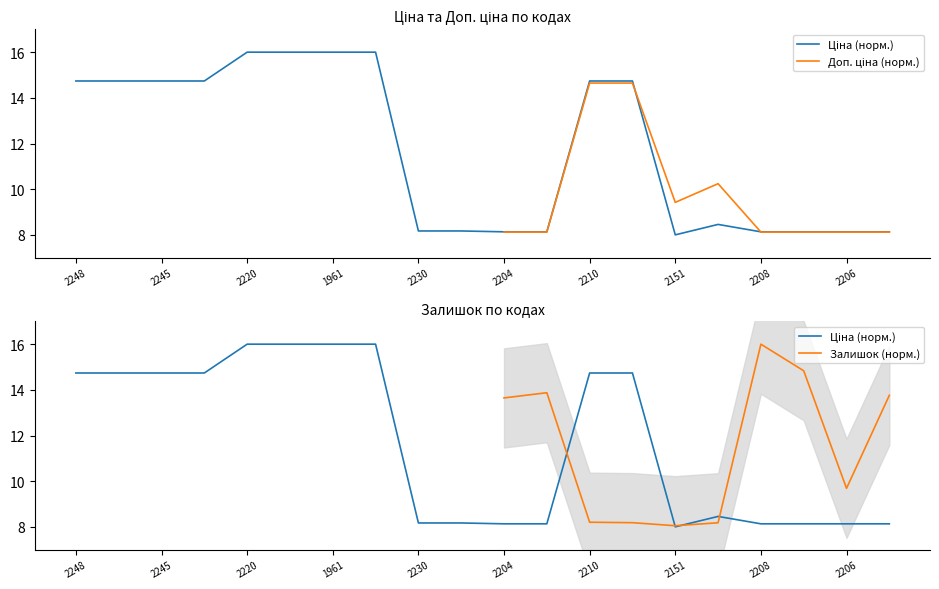

What is the label of the 1st point from the right?

284032205